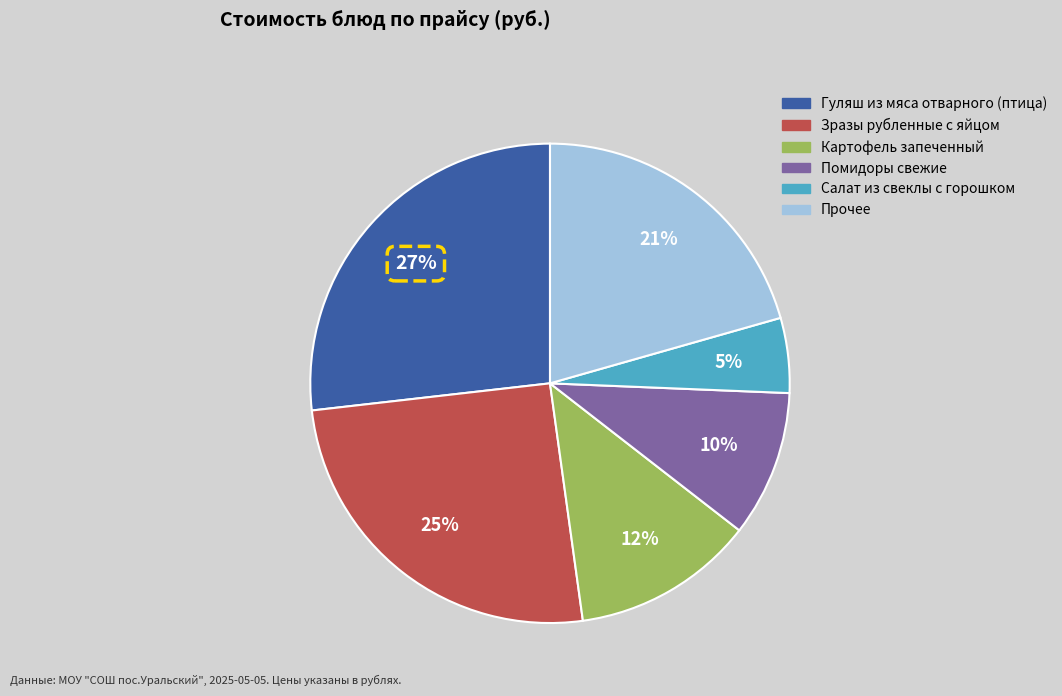

Does any single category account for the majority?

No